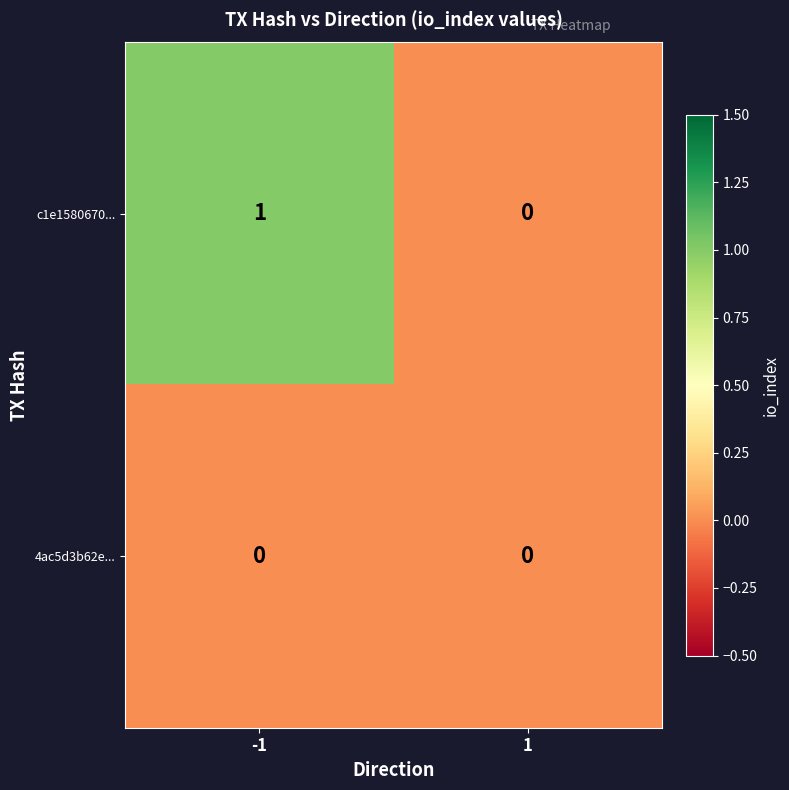

The value of 4ac5d3b62e... at -1 is 0. True or false?

True